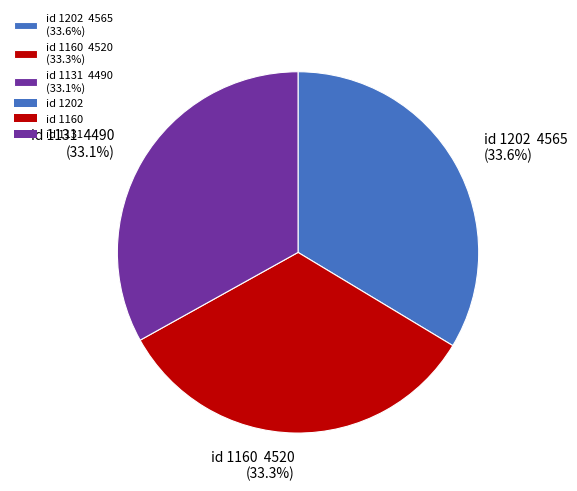

Is the sum of id 1131 4490 (33.1%) and id 1202 4565 (33.6%) greater than half?

Yes